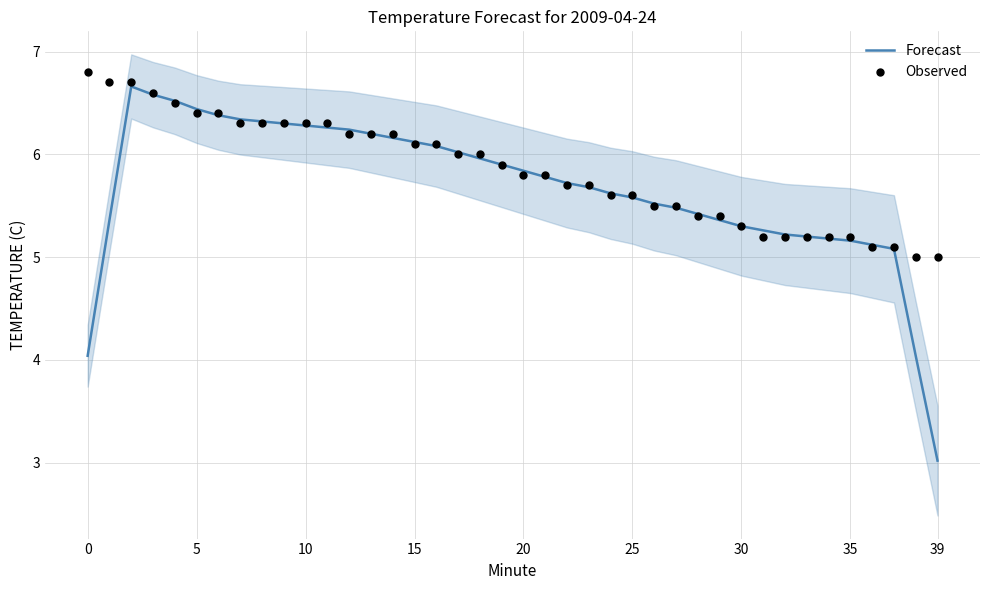

Which series reaches the minimum Y coordinate?

Forecast